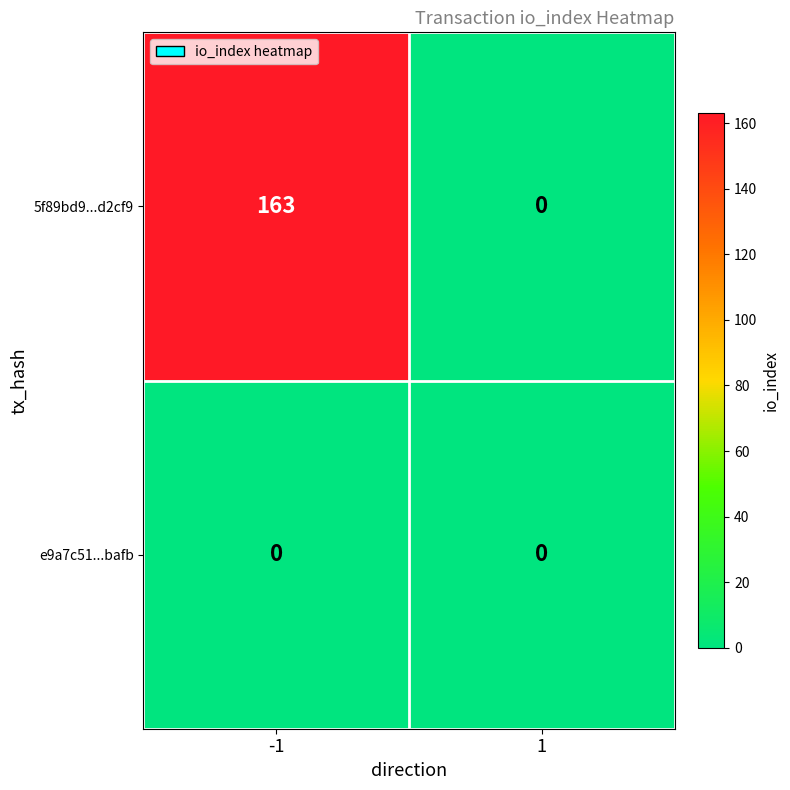

Which series changed the most between -1 and 1?

5f89bd9...d2cf9